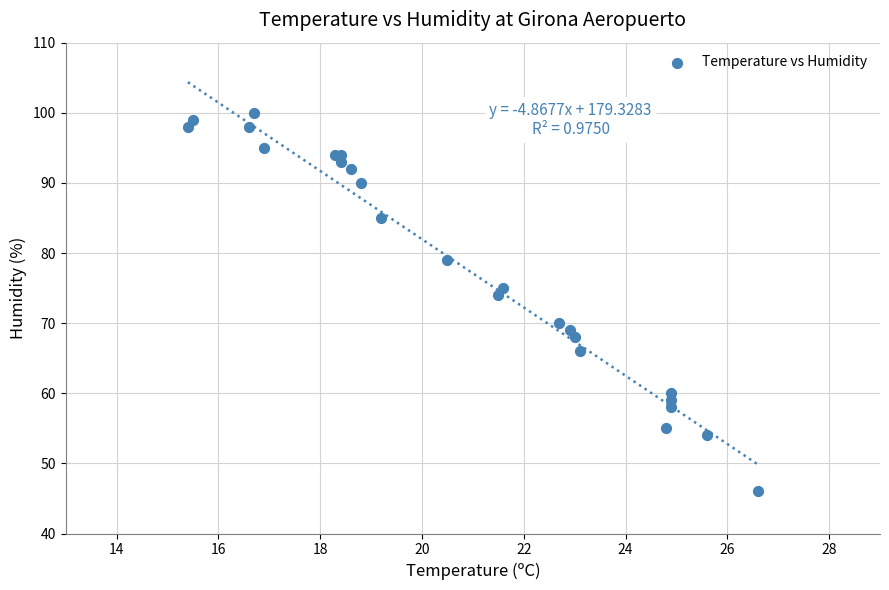

What Y value in the scatter plot is closest to 73?

74